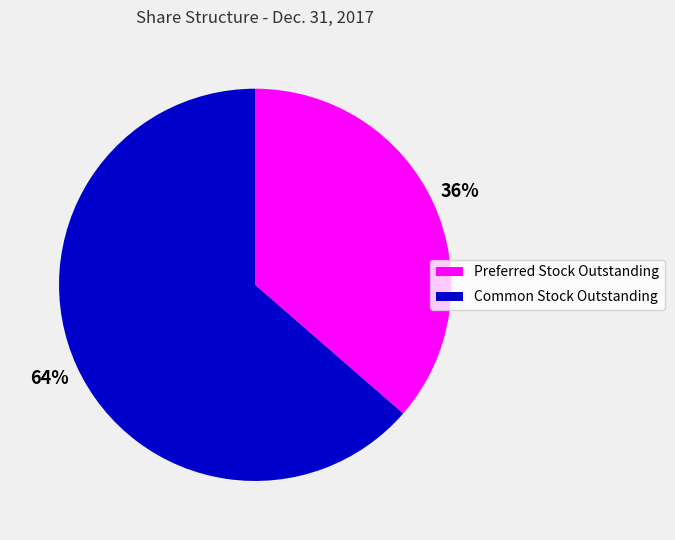

Is it true that Common Stock Outstanding is 55% of the pie?

False